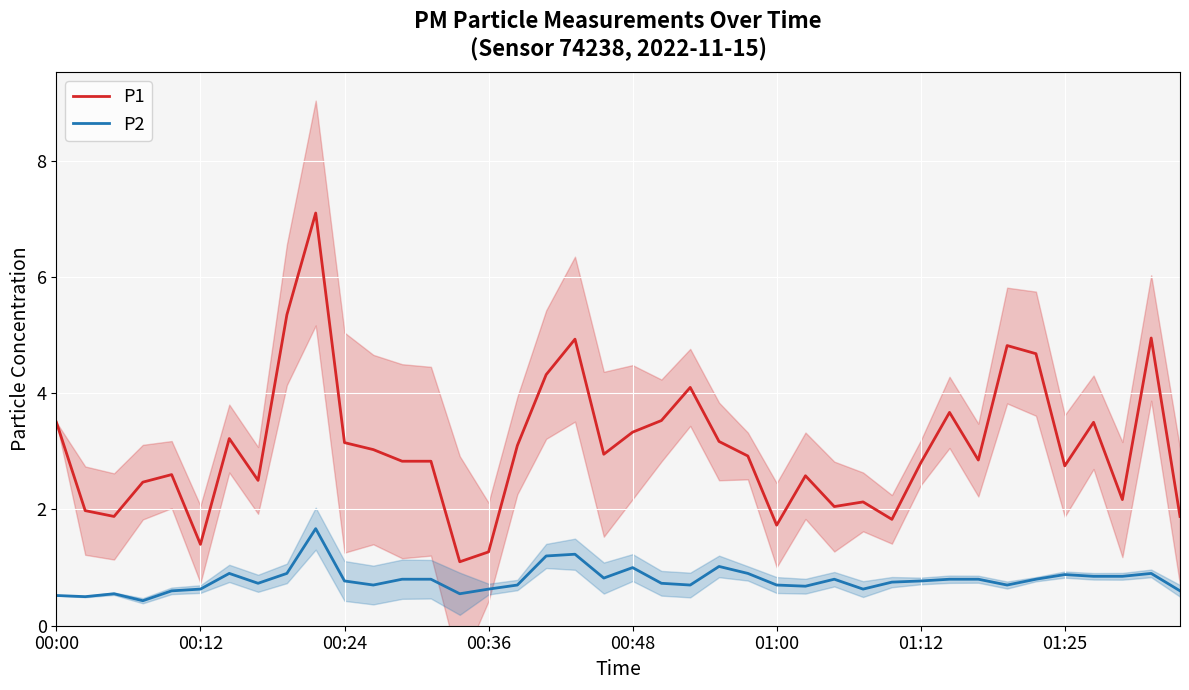

In P1, how many points are lower than both neighbors (excluding endpoints)?

11